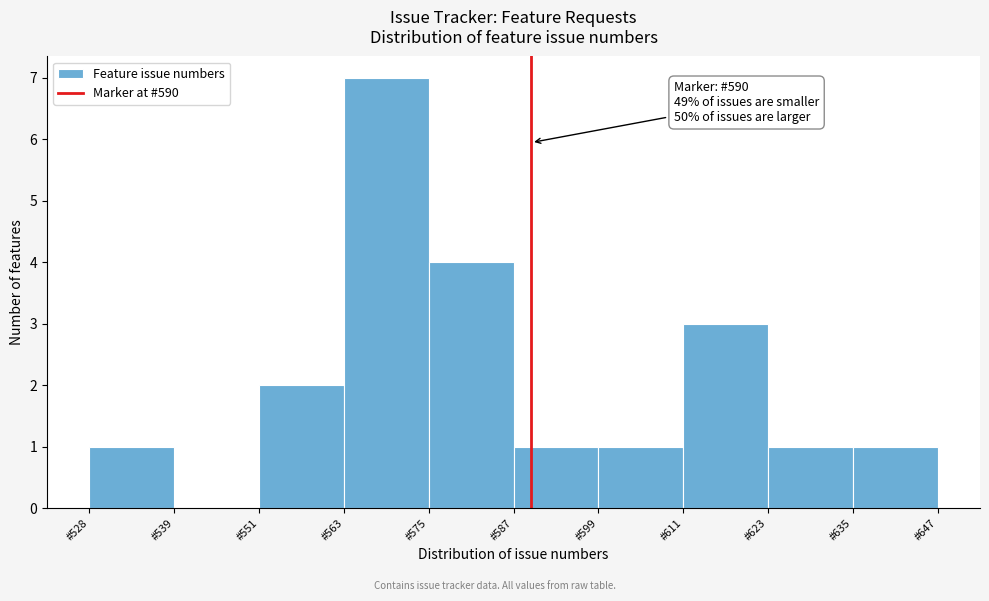

Over which range of the x-axis is the bar tallest?

564 to 576